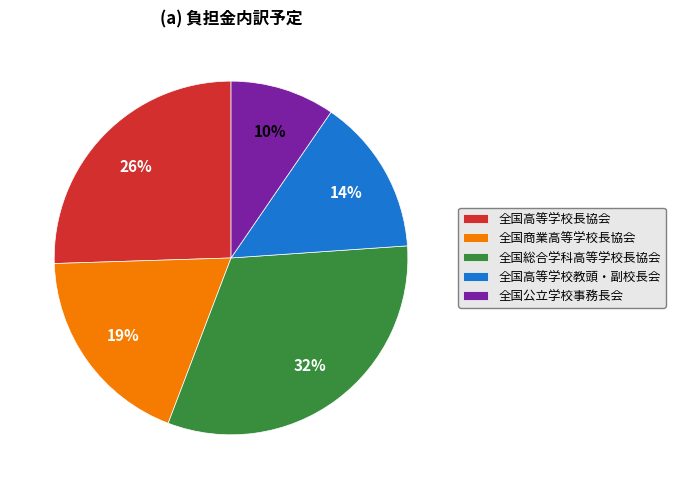

The 全国総合学科高等学校長協会 slice represents 20% of the pie. True or false?

False